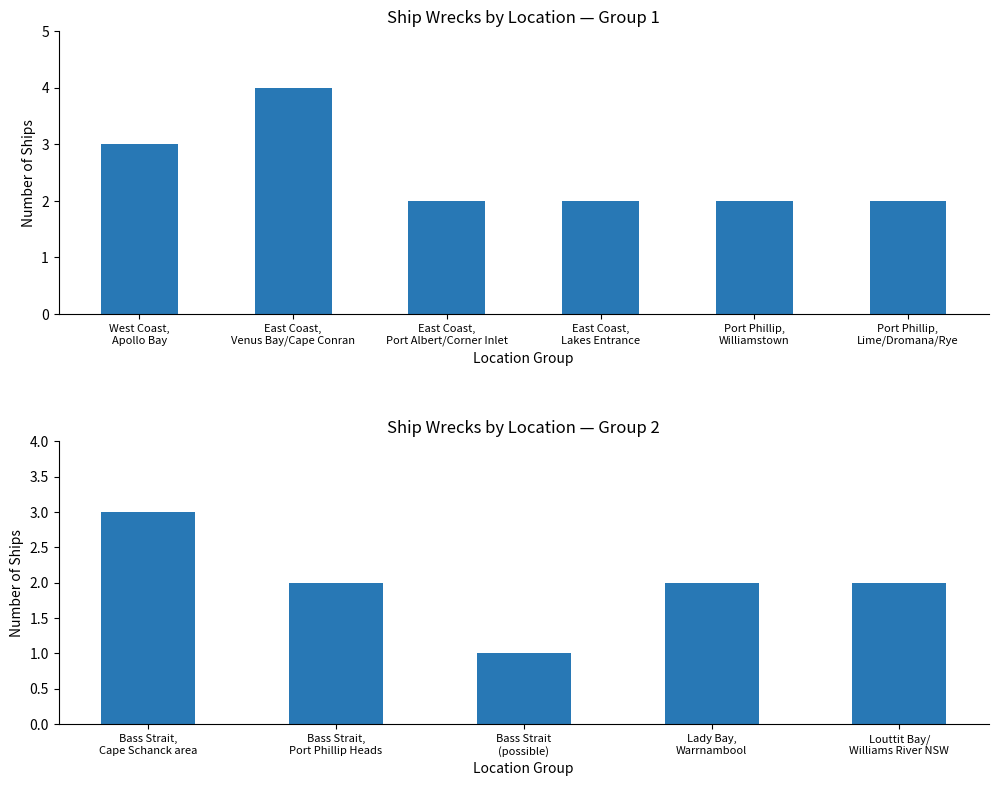

Between Bass Strait, Cape Schanck area and Bass Strait (possible), which is larger?

Bass Strait, Cape Schanck area